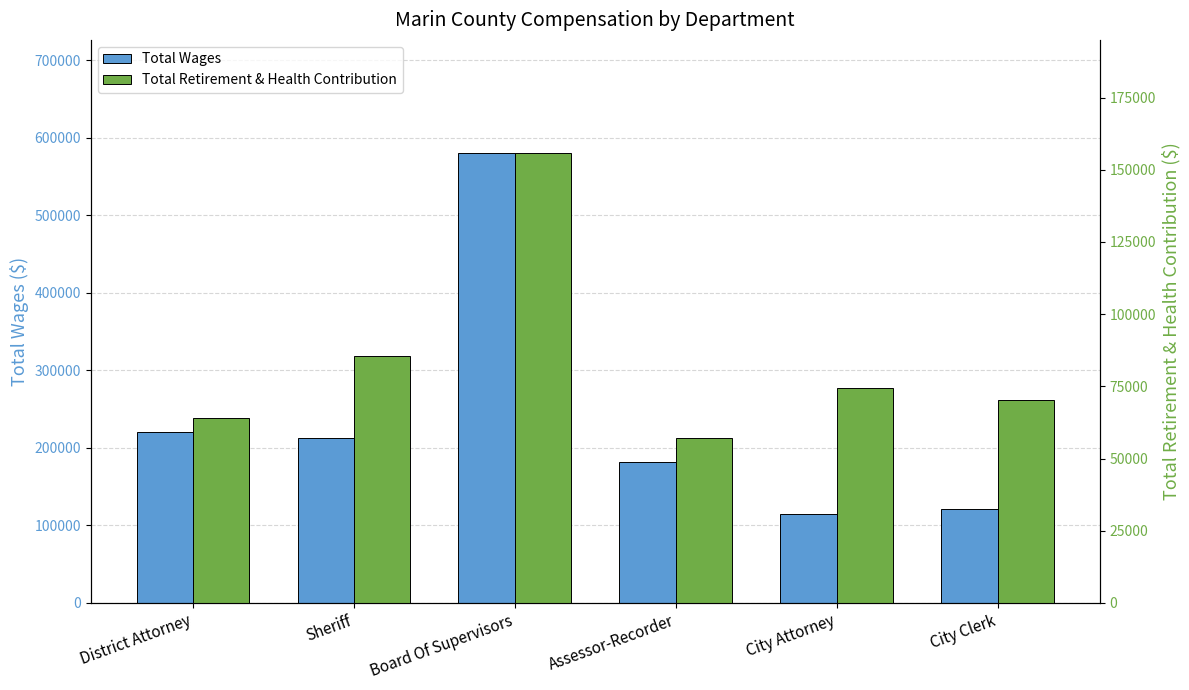

How many values in the Total Wages series are below 212446?

3